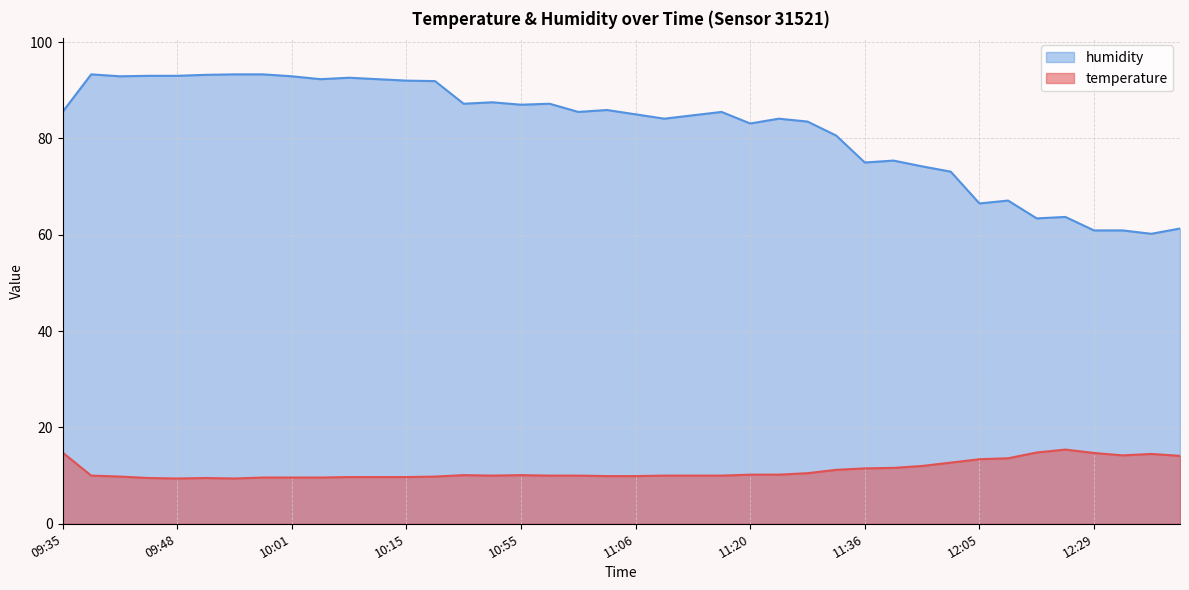

True or false: humidity and temperature intersect in this chart.

False